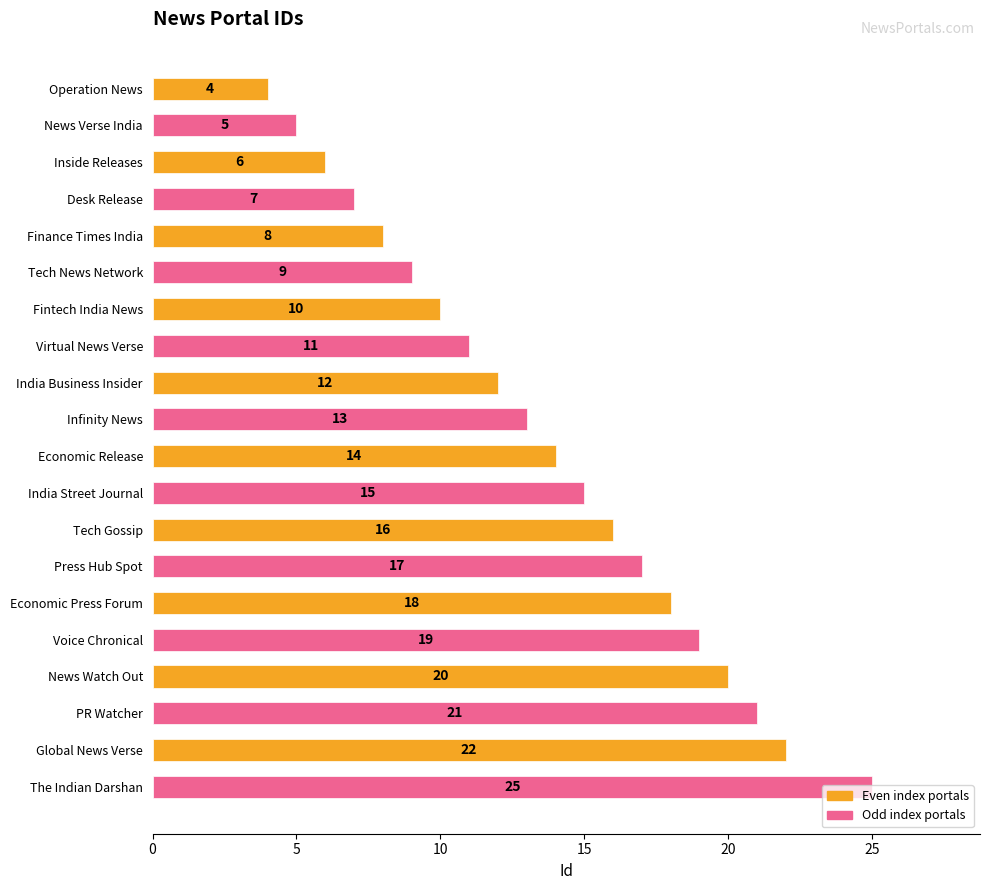

Approximately how many times larger is the value at Virtual News Verse compared to Desk Release?

1.6